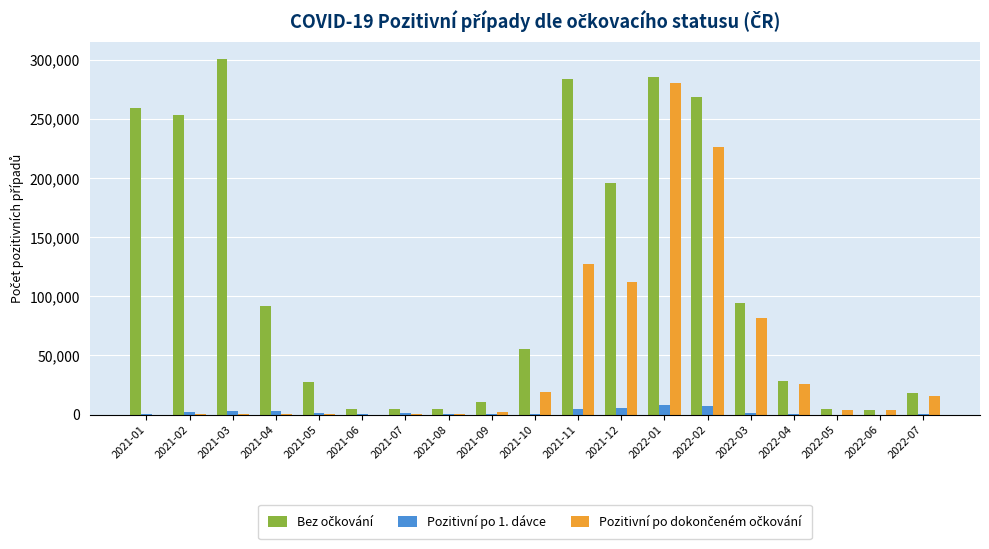

At which category is the sum across all series the highest?

2022-01